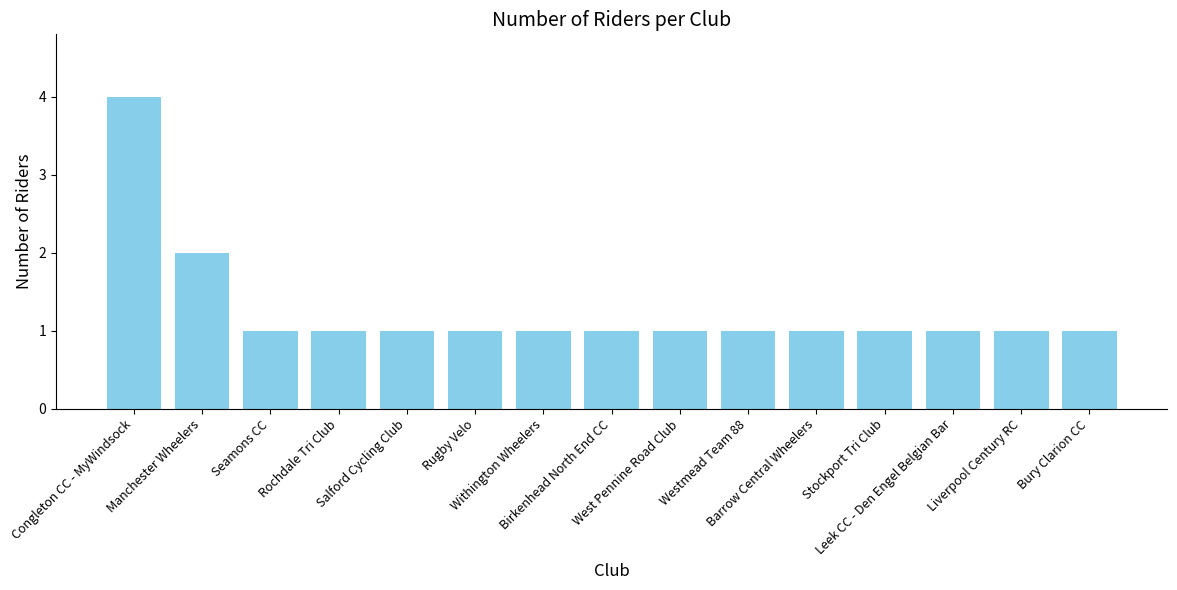

The chart shows a value of 1 at Westmead Team 88. True or false?

True